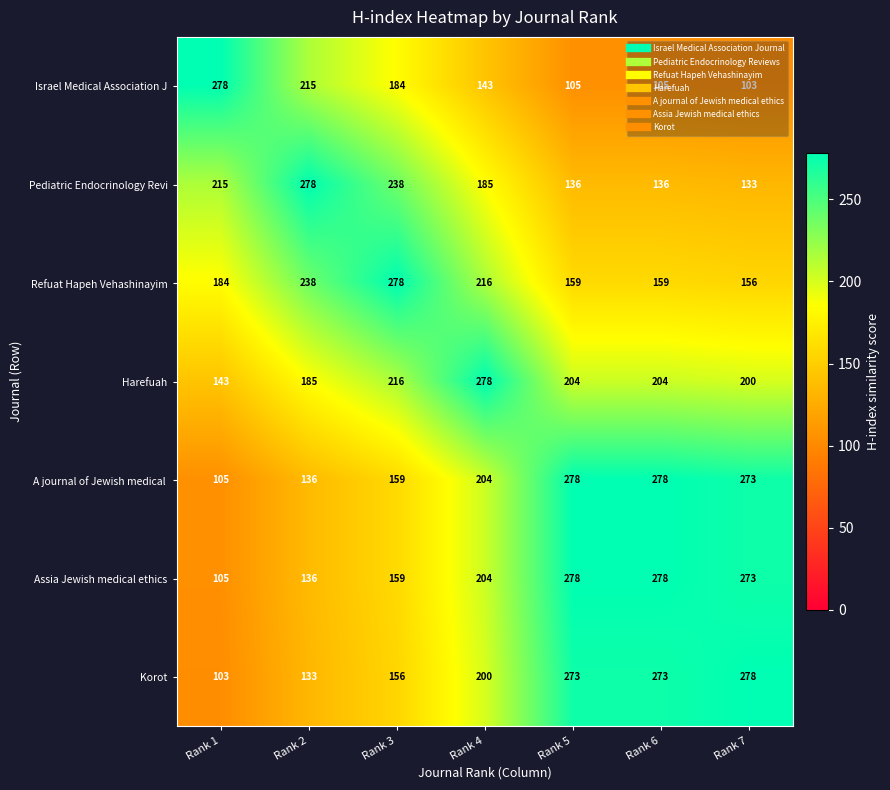

What is the spread (max minus min) of values at Rank 7?

175